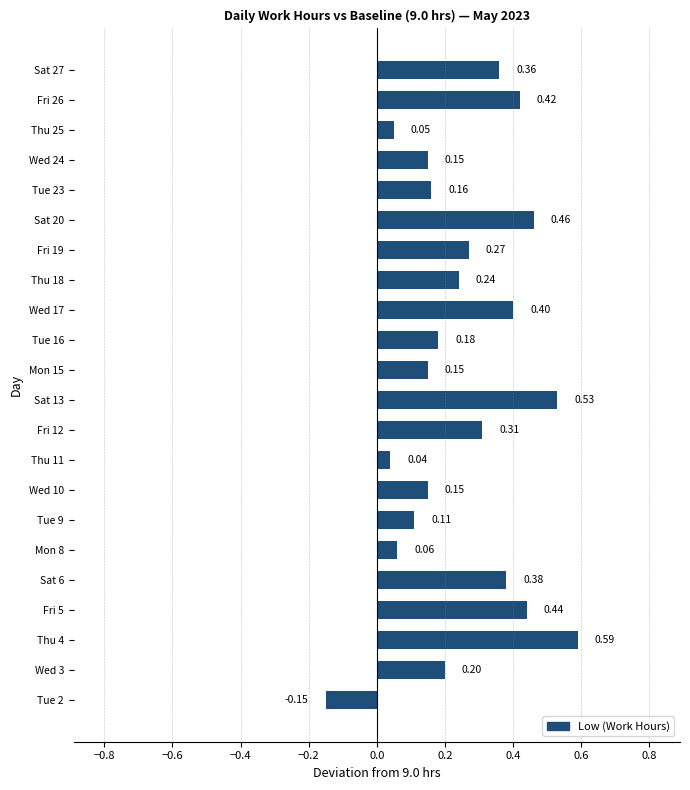

What is the difference between the values at Mon 8 and Sat 20?

0.4